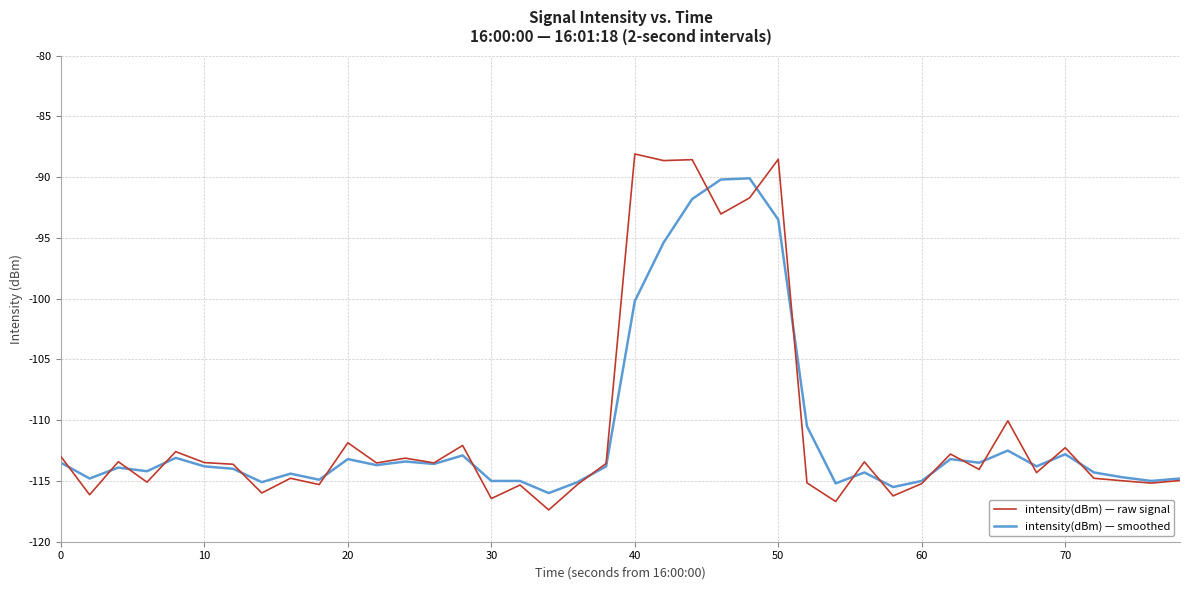

At how many categories does at least one series exceed -92?

6